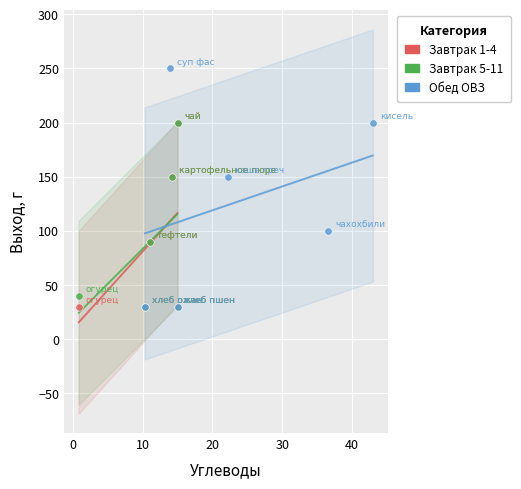

Which series contains the highest Y value?

Обед ОВЗ